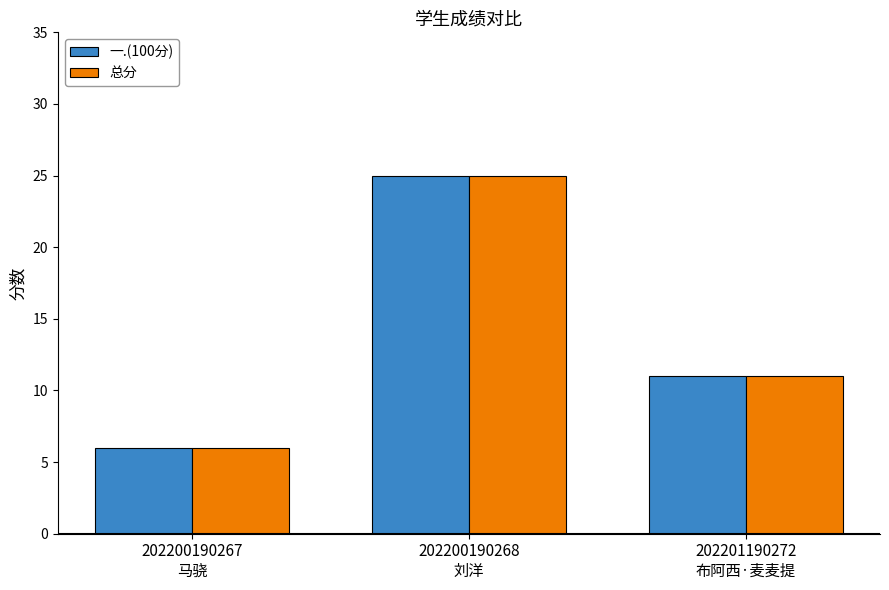

What is the maximum value for 总分?

25